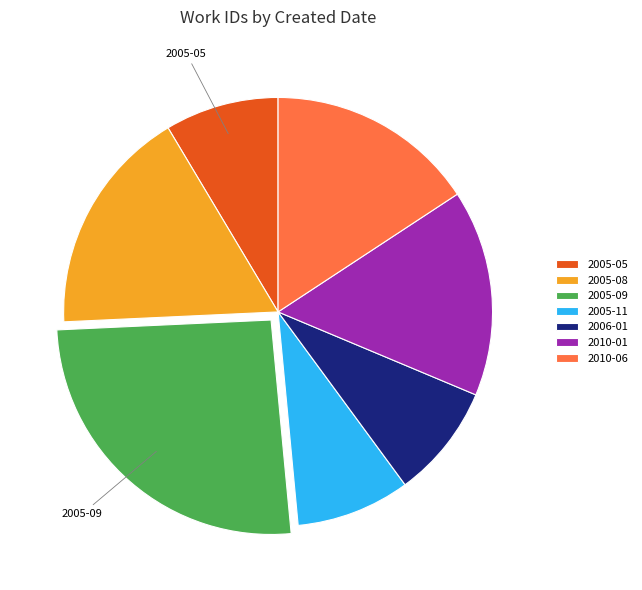

True or false: 2010-01 accounts for 16% of the total.

True